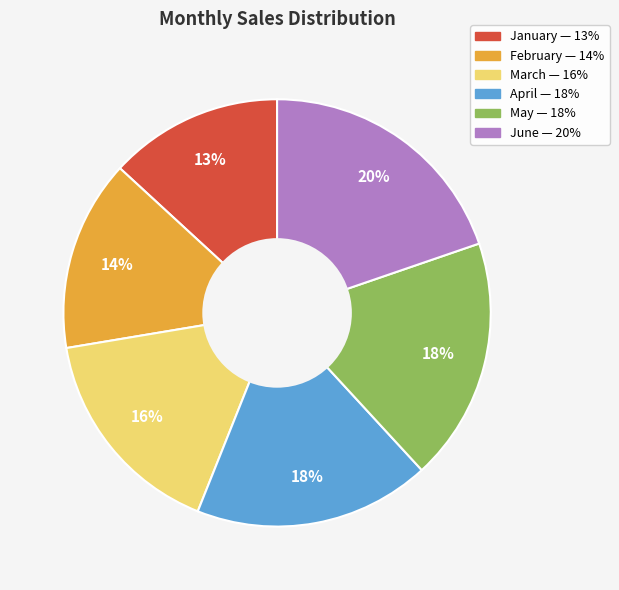

Which category has the smallest portion of the pie?

January